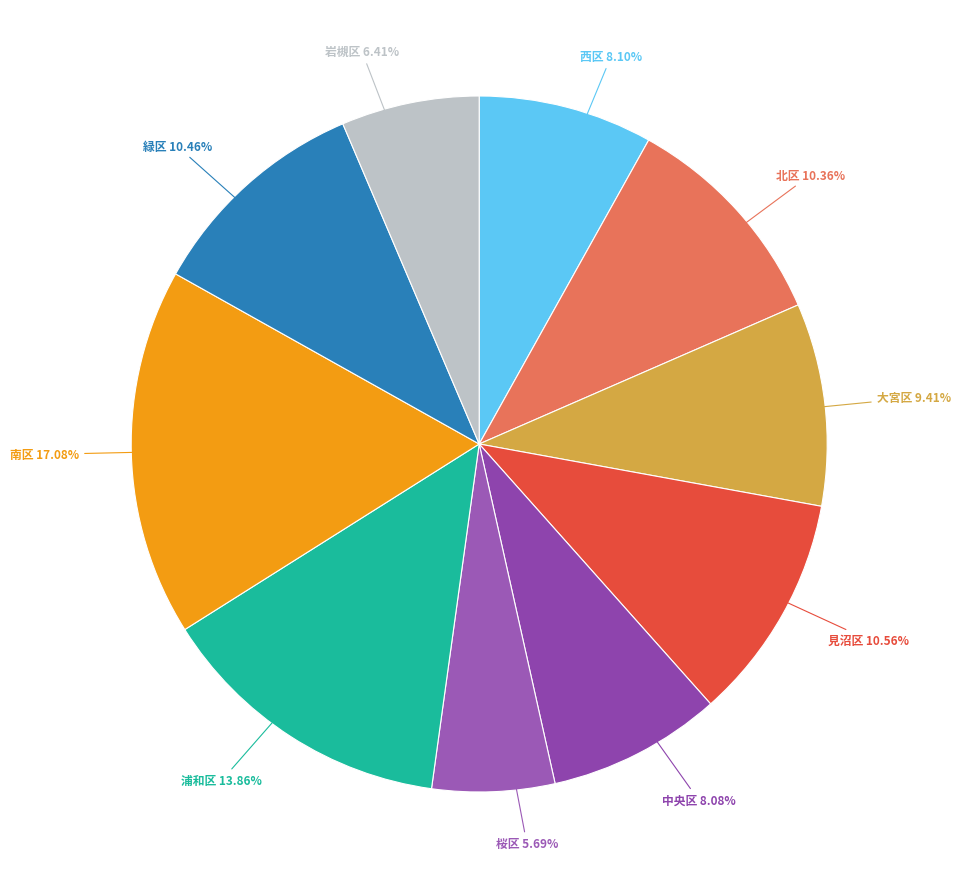

Combined, do 中央区 and 西区 account for over 50%?

No